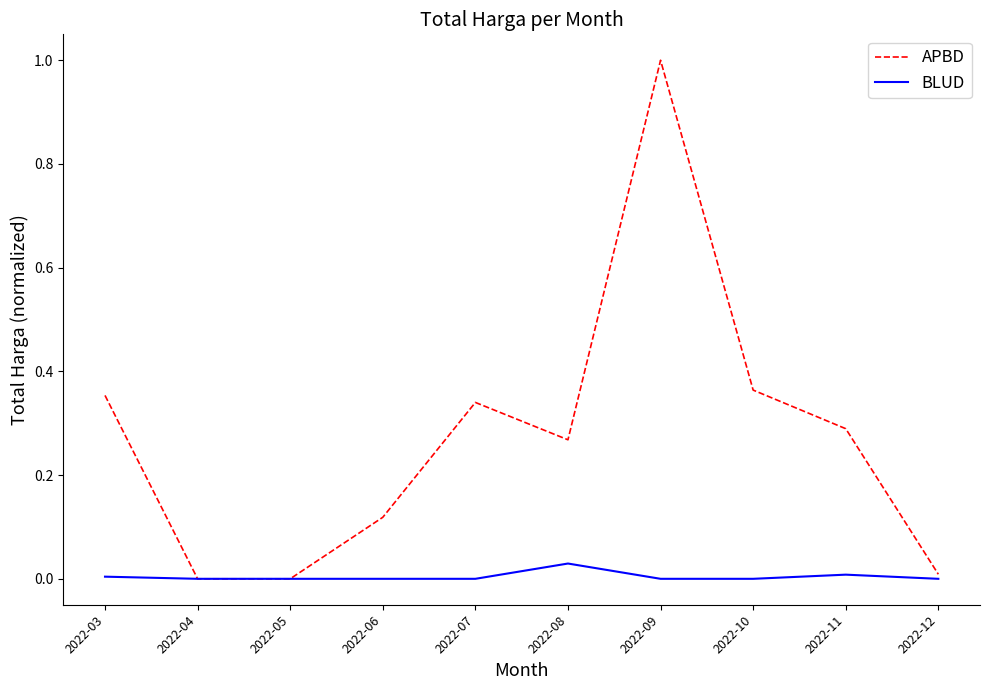

The APBD series shows 0.0 at 2022-06. True or false?

False